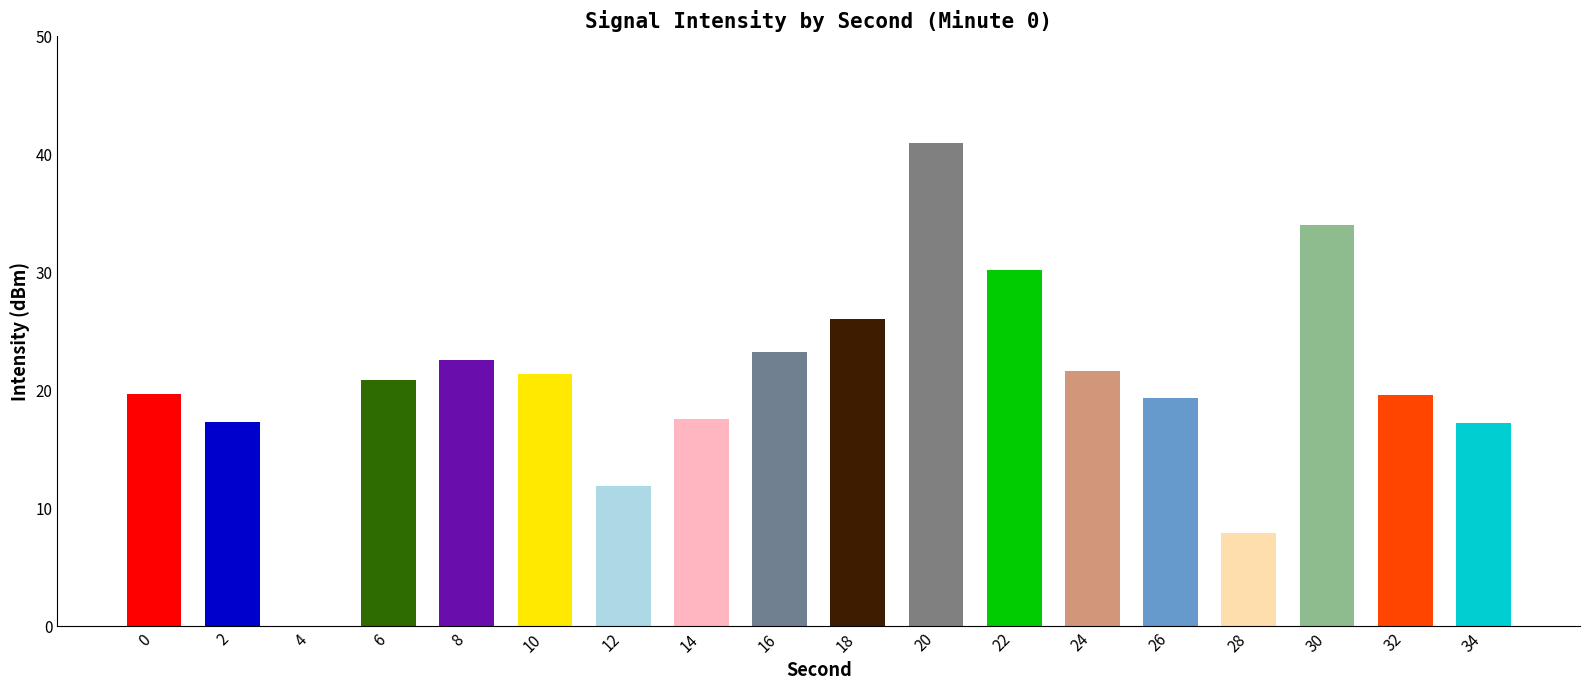

How many series are shown in this chart?

1